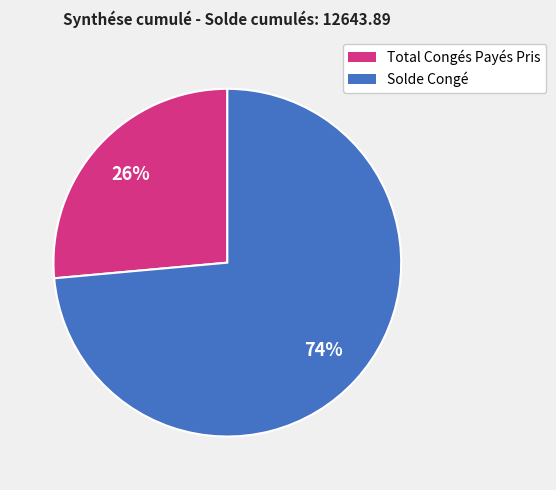

Which slice represents more than half of the pie?

Solde Congé